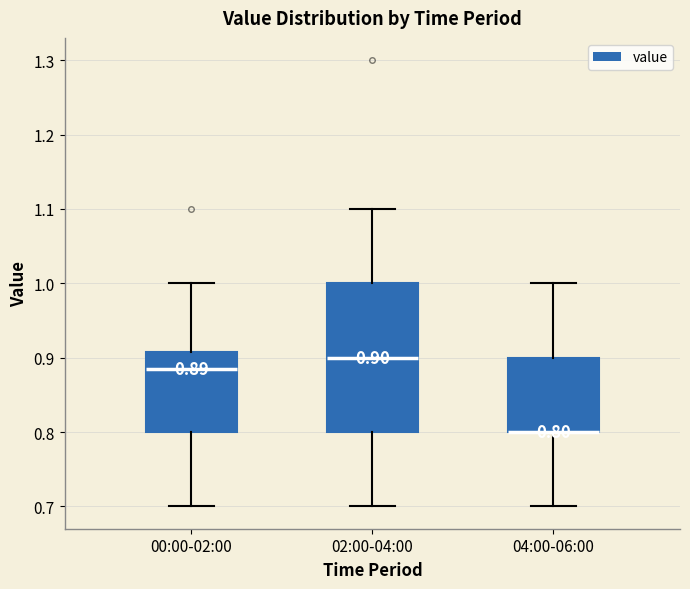

Which box is the tallest, from its lower edge to its upper edge?

02:00-04:00